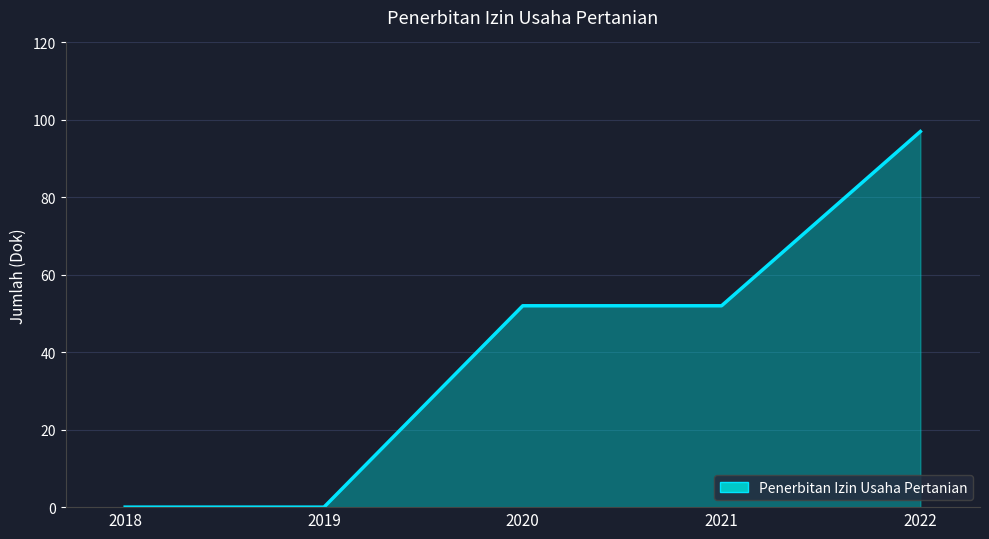

Does the chart have visible grid lines?

Yes